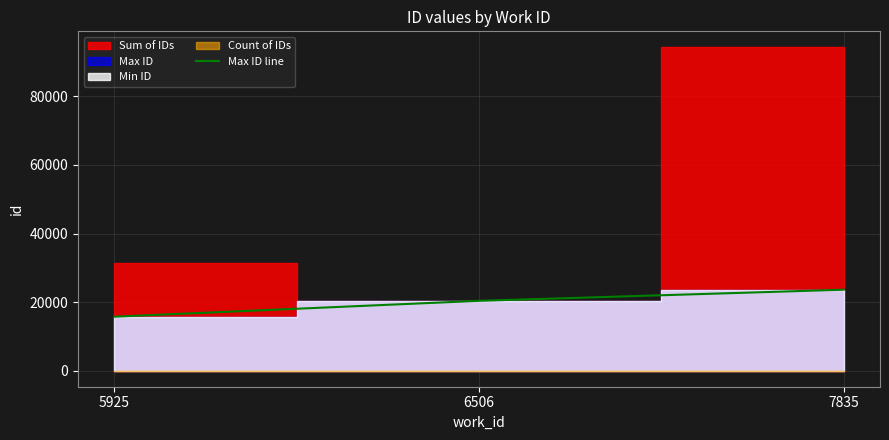

How many values are between 15729 and 23601?

3